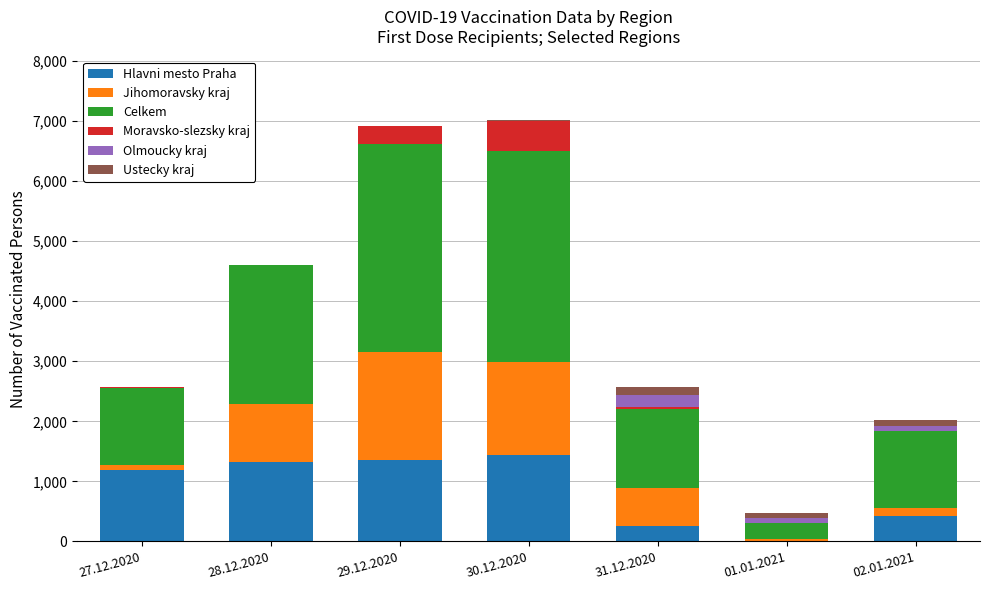

What is the highest value of the Hlavni mesto Praha series?

1437